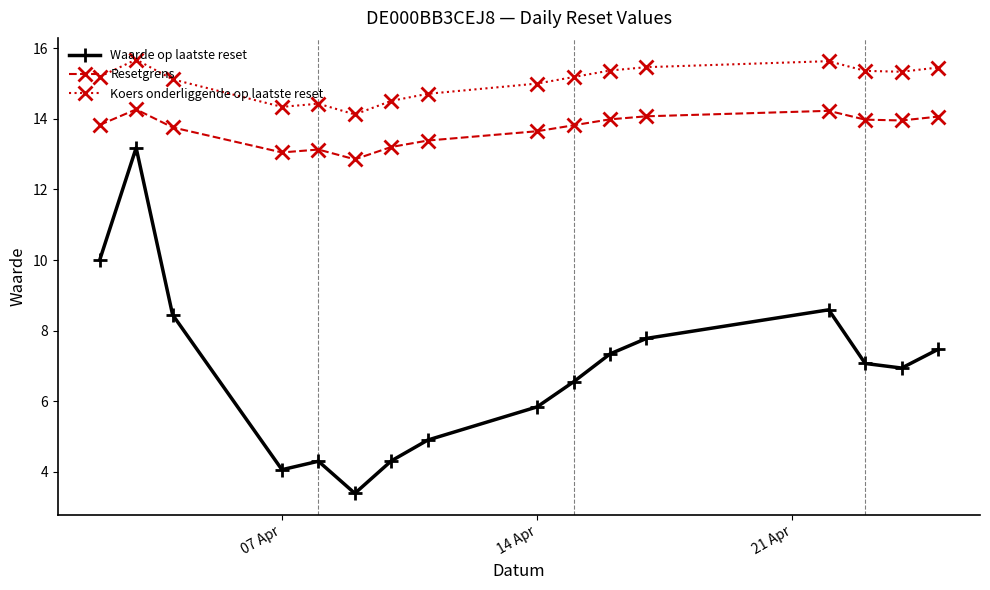

Which series has the largest total across all categories?

Koers onderliggende op laatste reset